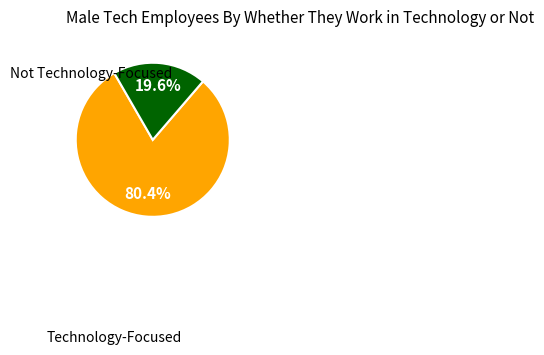

Is there any slice that represents more than half of the pie?

Yes